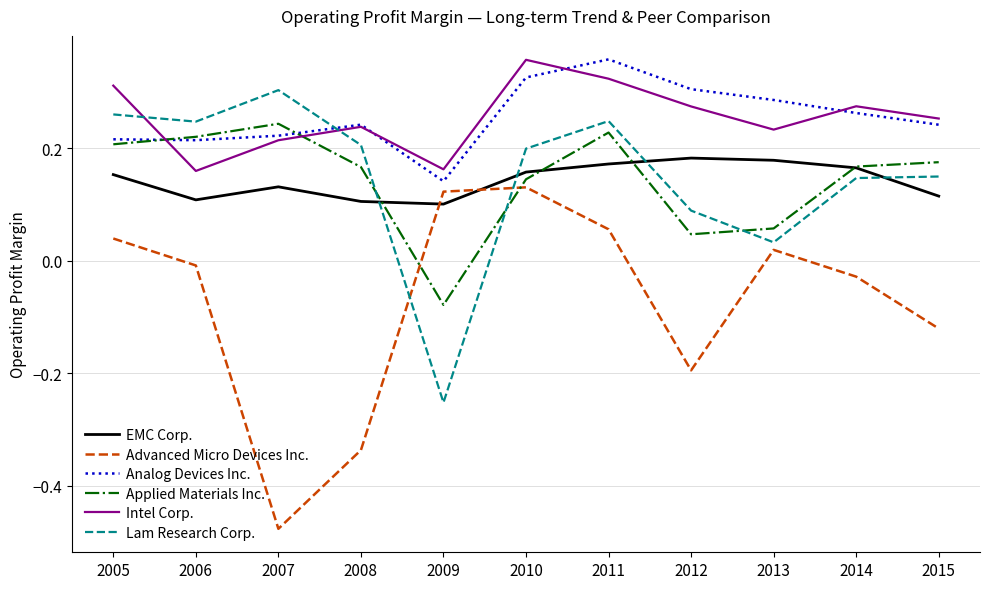

At which category does the chart reach its minimum across all series?

2007